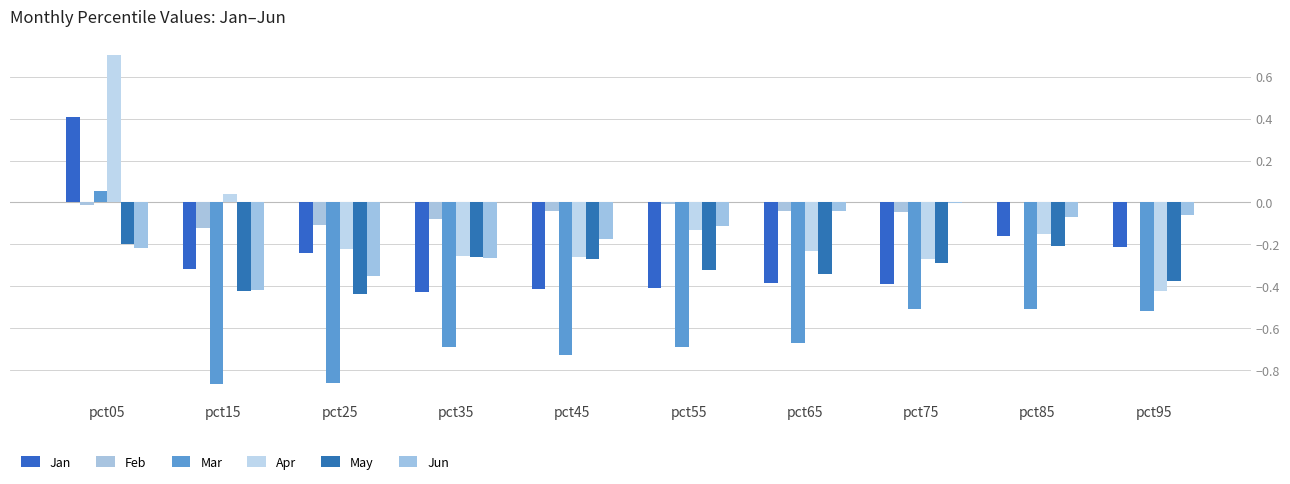

How many distinct data groups are displayed?

6